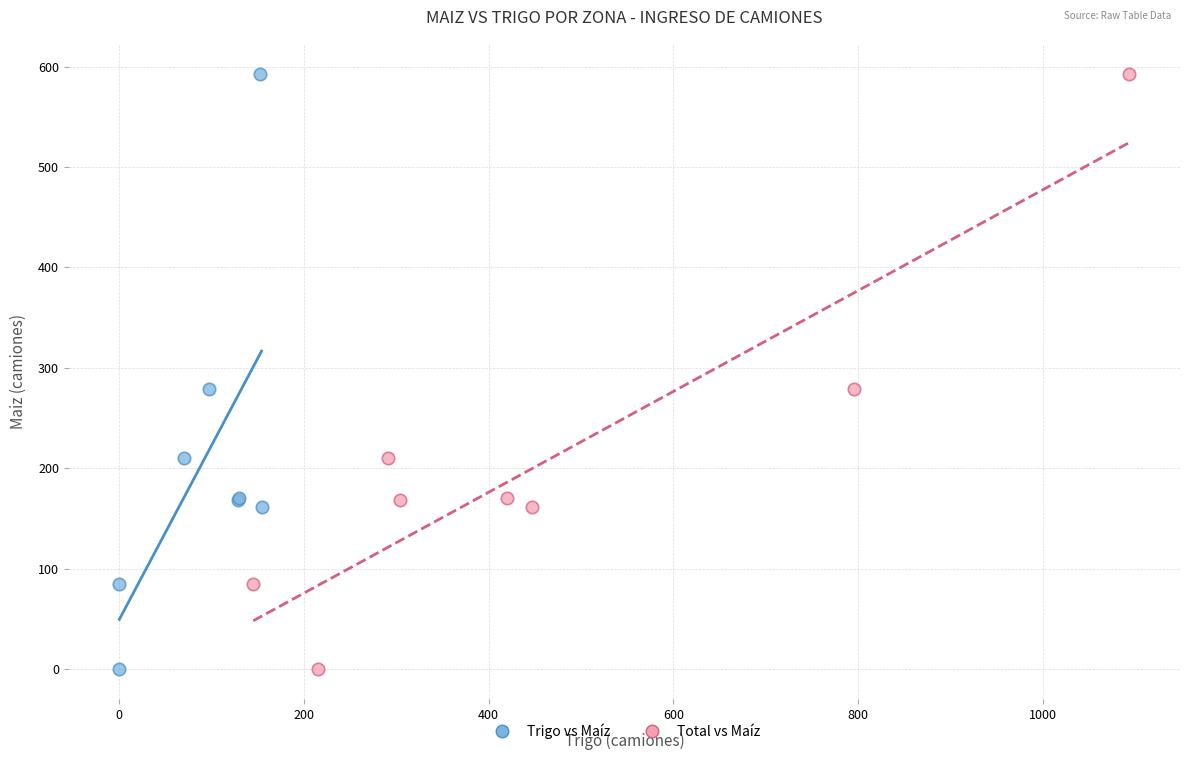

What are all the series names shown in the legend?

Trigo vs Maíz, Total vs Maíz